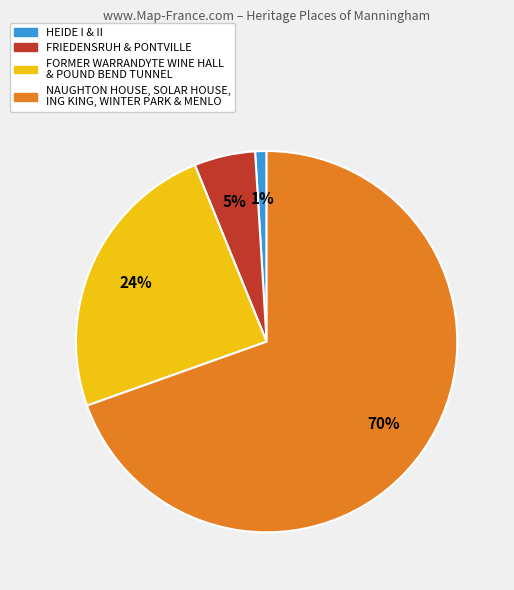

The NAUGHTON HOUSE, SOLAR HOUSE, ING KING, WINTER PARK & MENLO slice represents 80% of the pie. True or false?

False